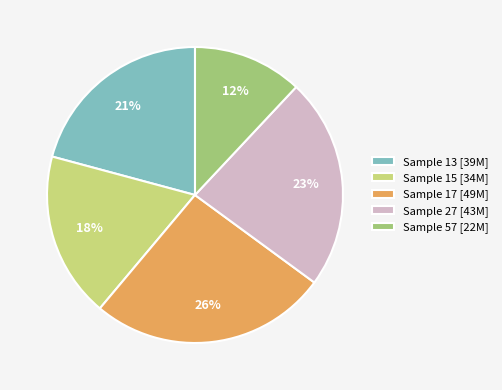

What is the ratio of the value at Sample 13 [39M] to the value at Sample 27 [43M]?

0.9